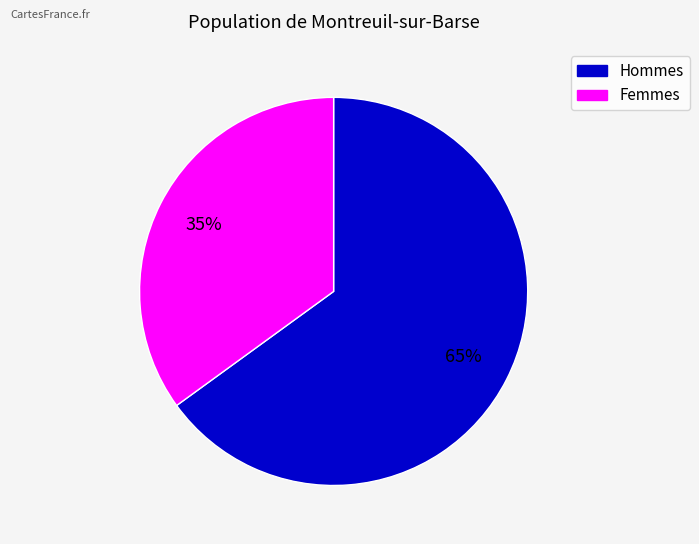

Count the number of slices in the pie.

2